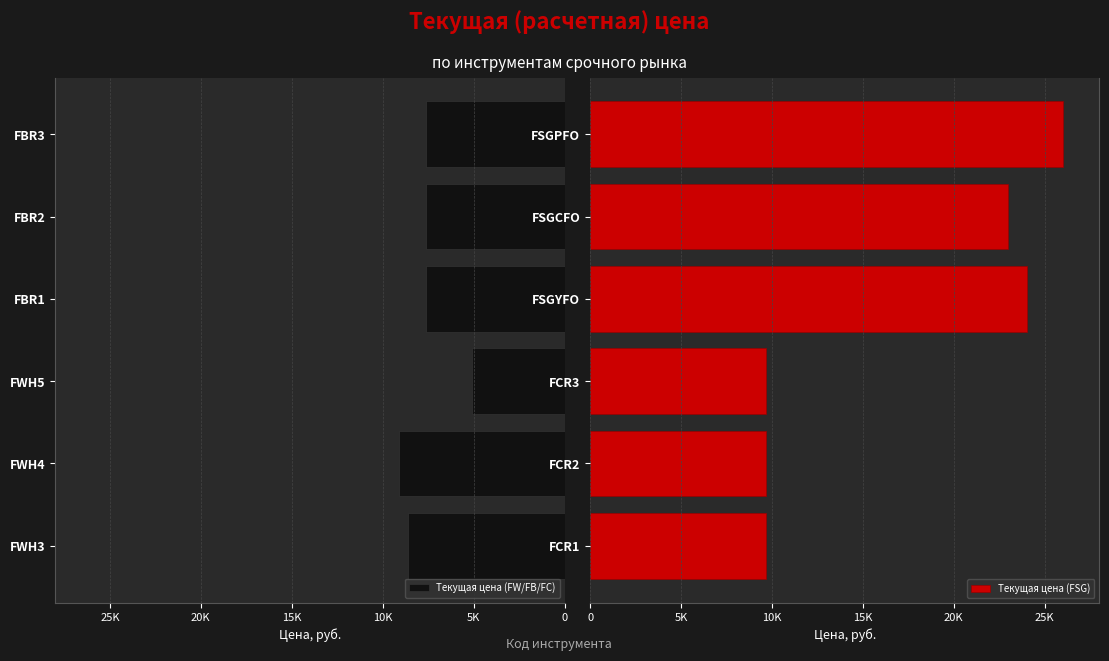

Reading left to right, list all the values displayed in this chart.

Текущая цена (FW/FB/FC): 8637.9	9078.5	5101.4	7595.0	7595.0	7595.0
Текущая цена (FSG): 9654.8	9654.8	9654.8	24005.0	23000.0	25988.8